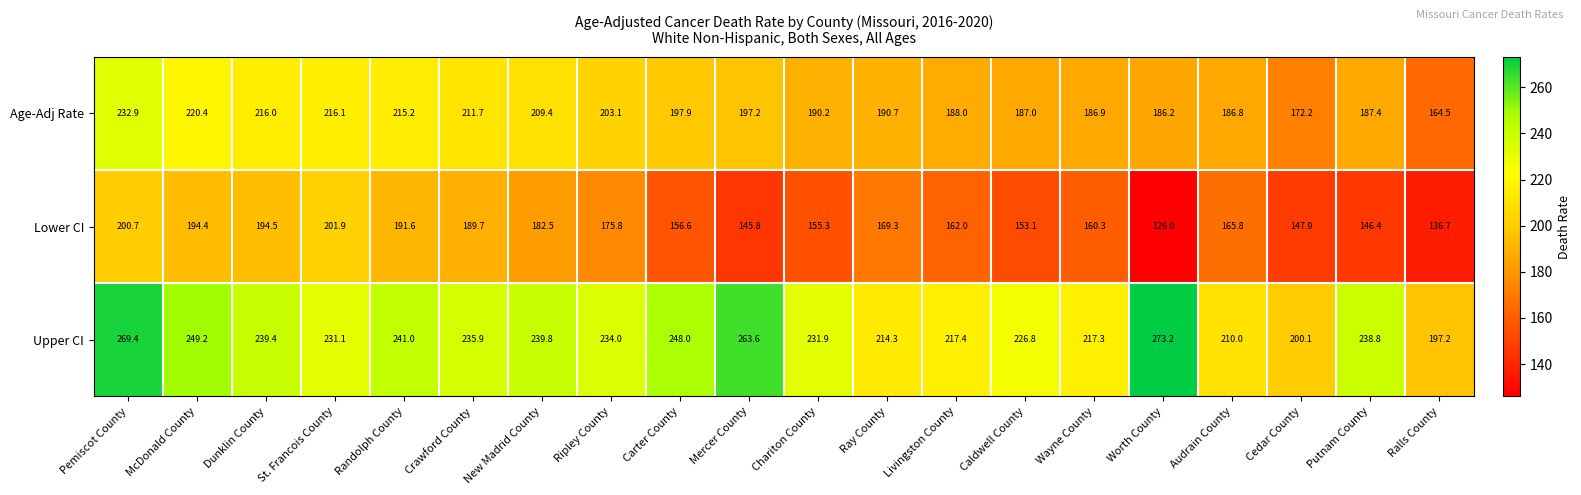

At which category does the chart reach its peak across all series?

Worth County